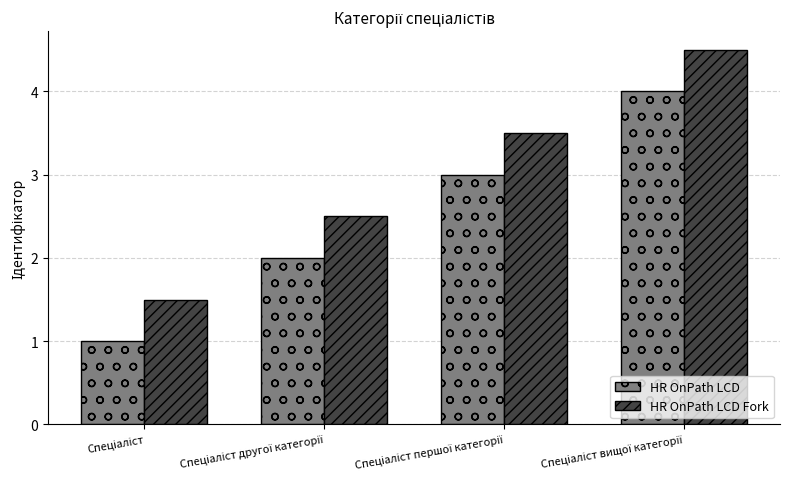

Rank the series by their maximum value, from highest to lowest.

HR OnPath LCD Fork, HR OnPath LCD